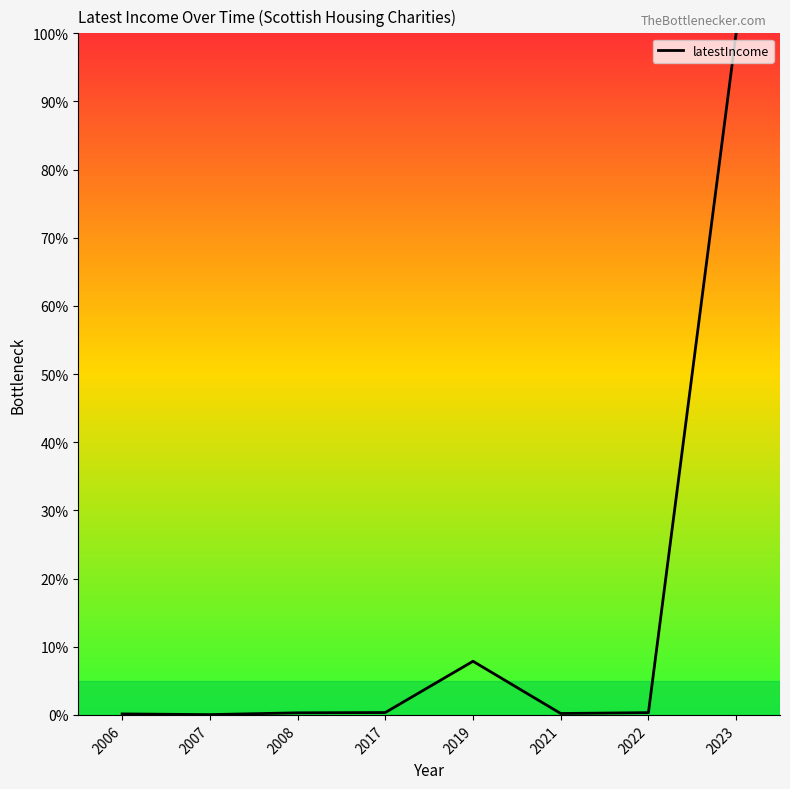

What is the sum of the values at 2021 and 2006?

0.4